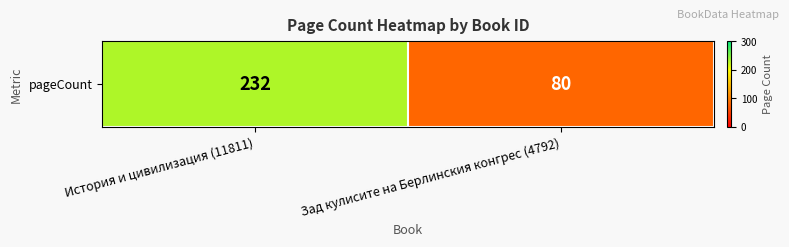

What is the approximate value at История и цивилизация (11811)?

232